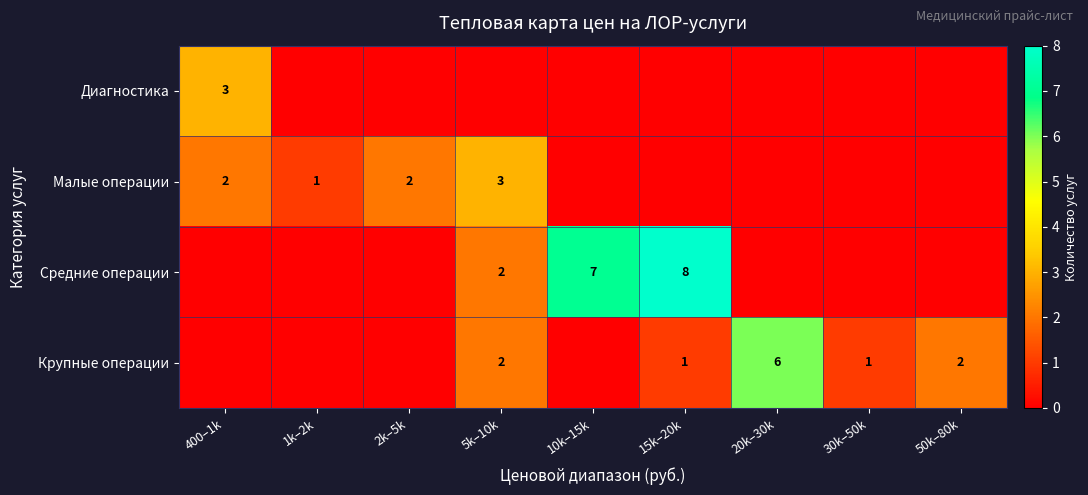

The value of Средние операции at 5k–10k is 2. True or false?

True